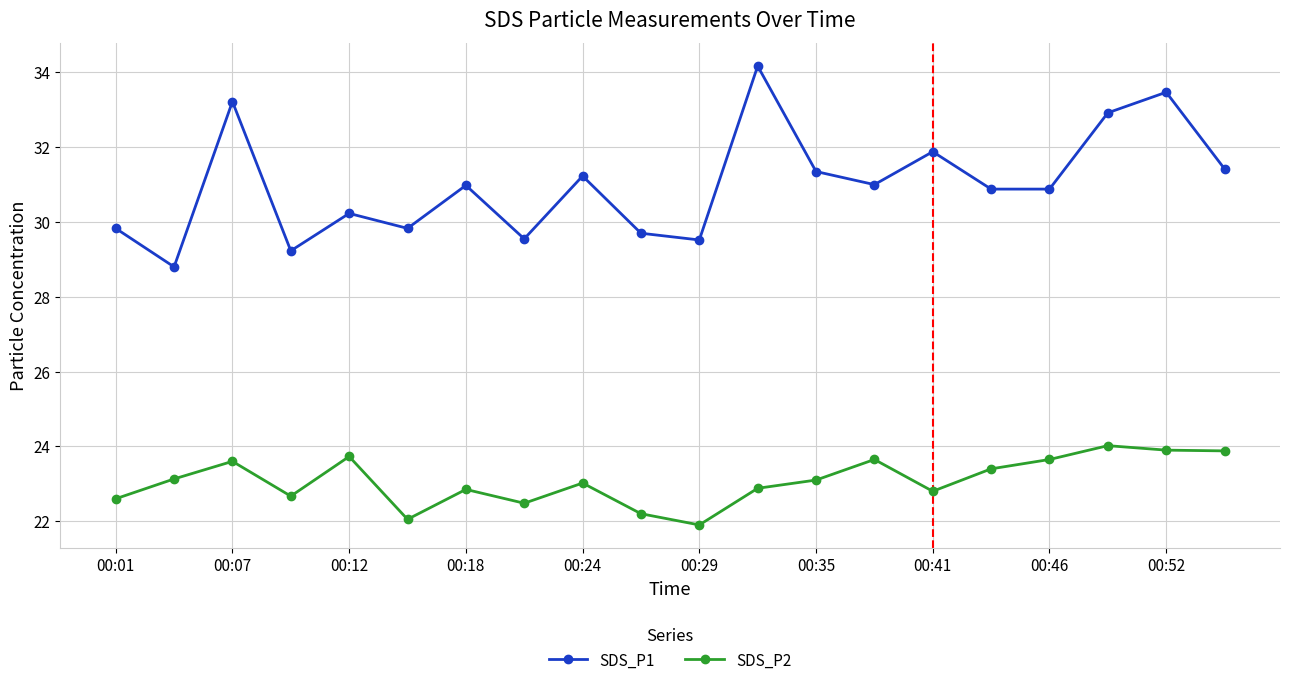

True or false: SDS_P2 and SDS_P1 intersect in this chart.

False